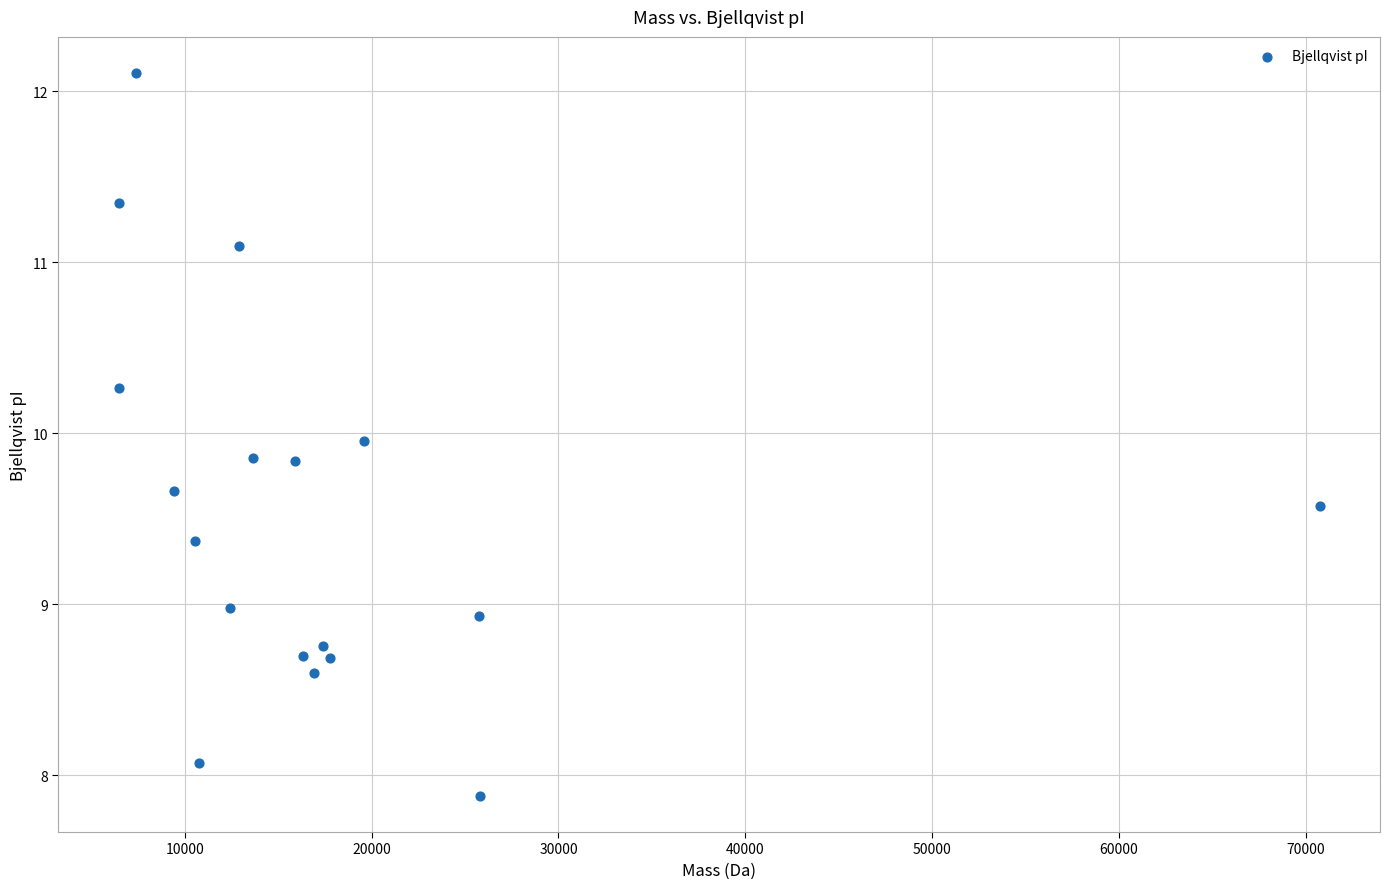

What is the range of Y values (max minus min)?

4.2